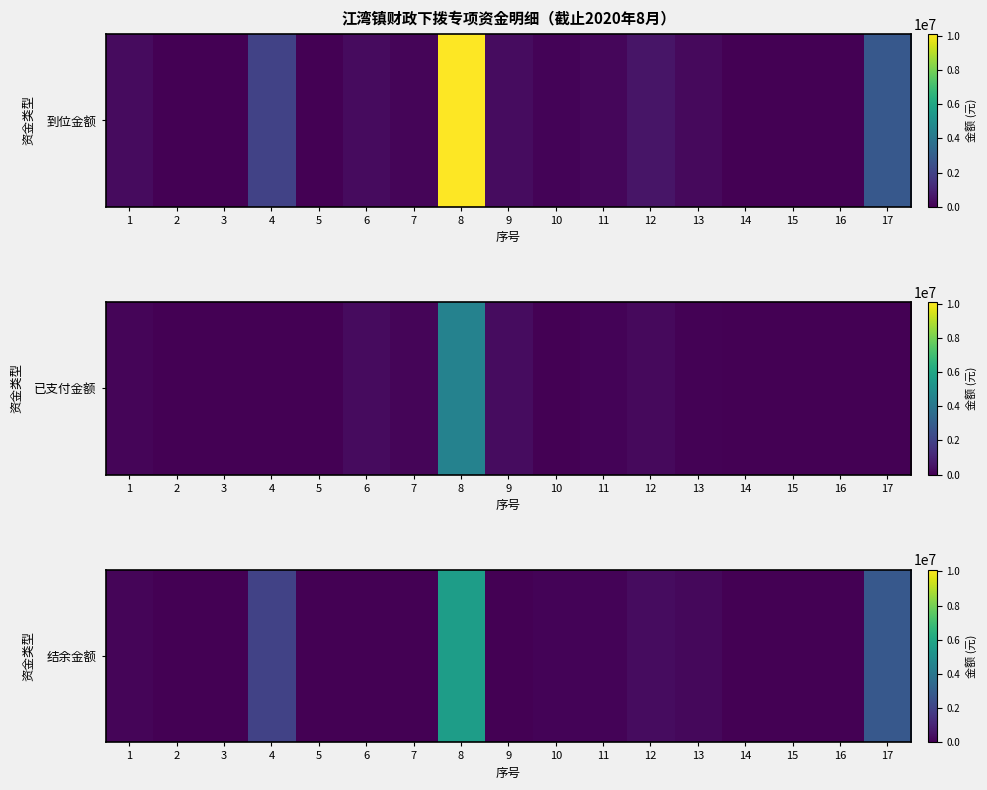

At which label is the value closest to 2814815?

17